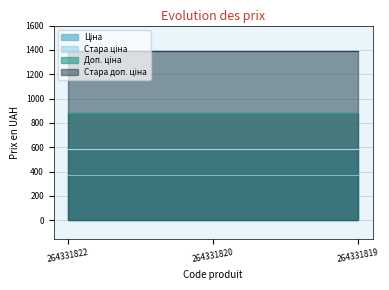

Where is Стара ціна nearest to the value 584?

264331822